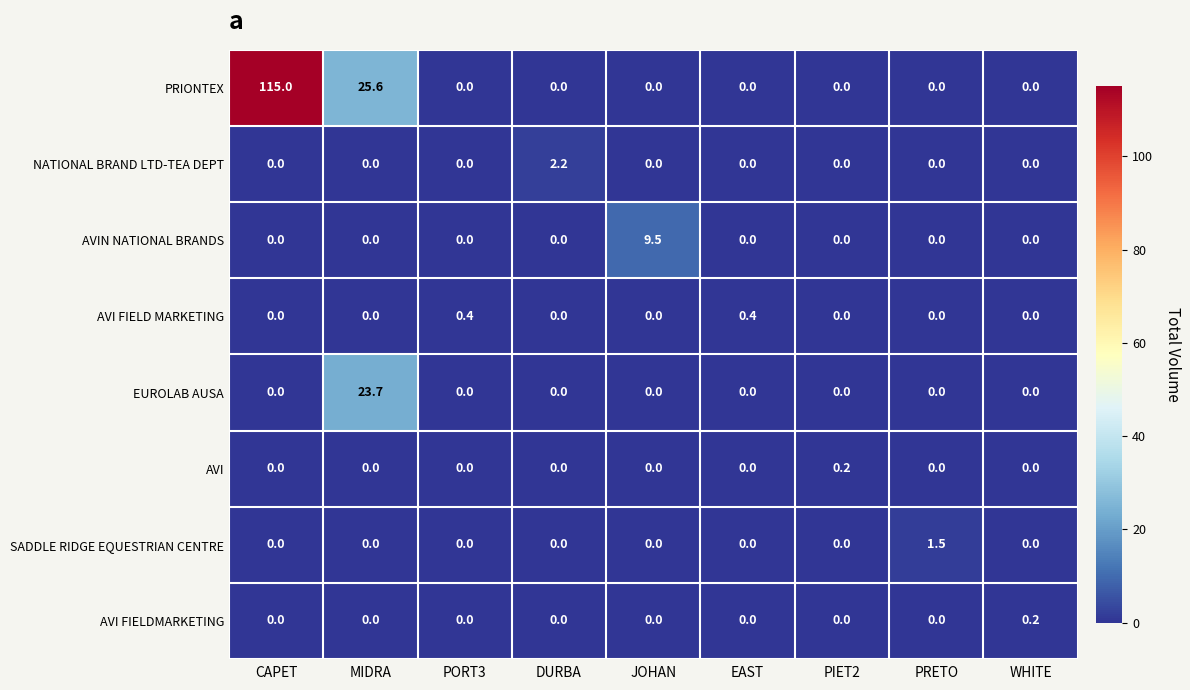

The SADDLE RIDGE EQUESTRIAN CENTRE series shows 0.0 at EAST. True or false?

True